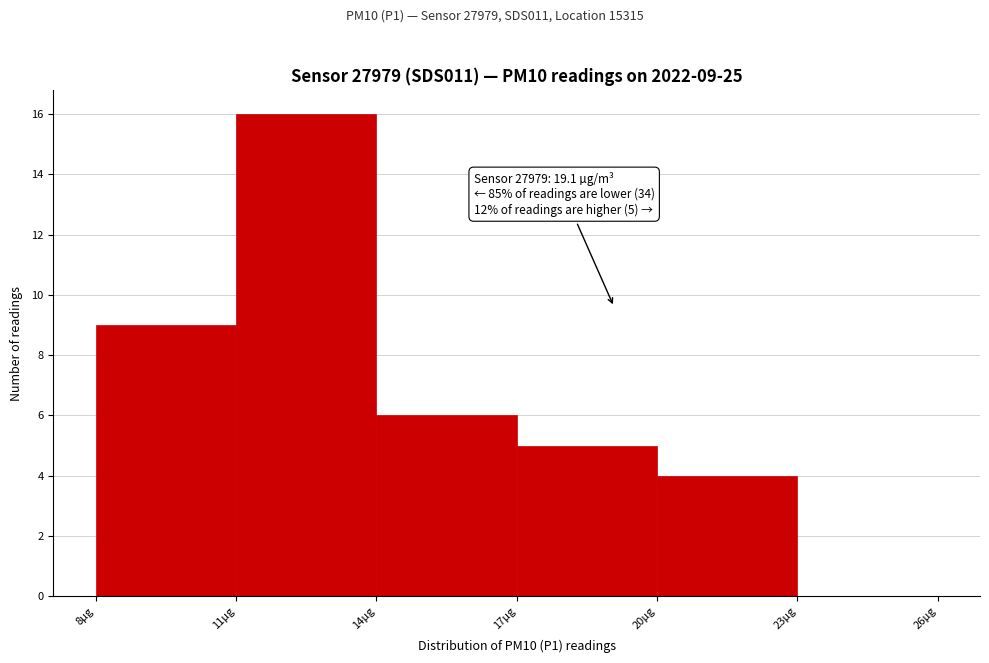

Which range on the x-axis has the tallest bar?

11 to 14